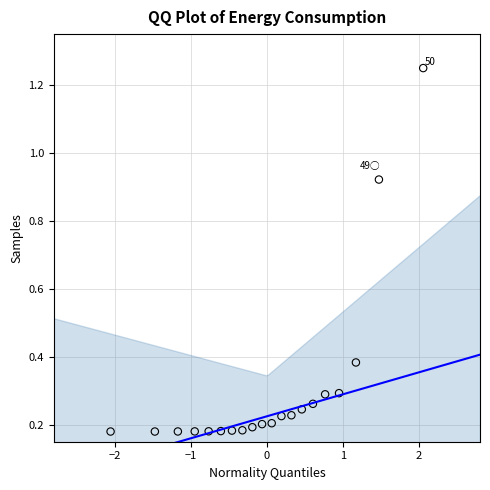

What is the range of X values (max minus min)?

4.1